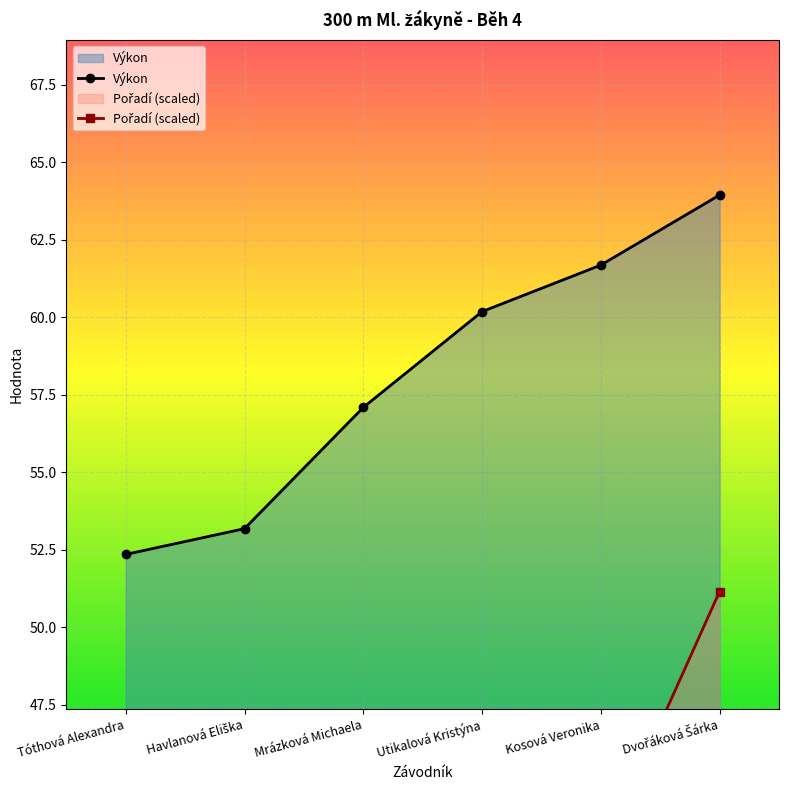

True or false: Pořadí and Výkon cross at least once.

False